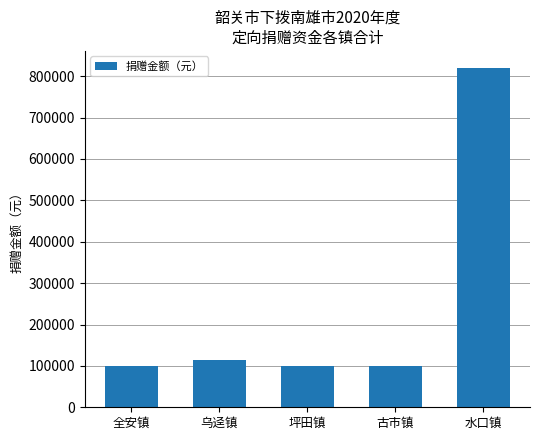

Reading right to left, what are all the values shown in this chart?

水口镇=820000.0	古市镇=100000.0	坪田镇=100000.0	乌迳镇=114181.0	全安镇=100000.0